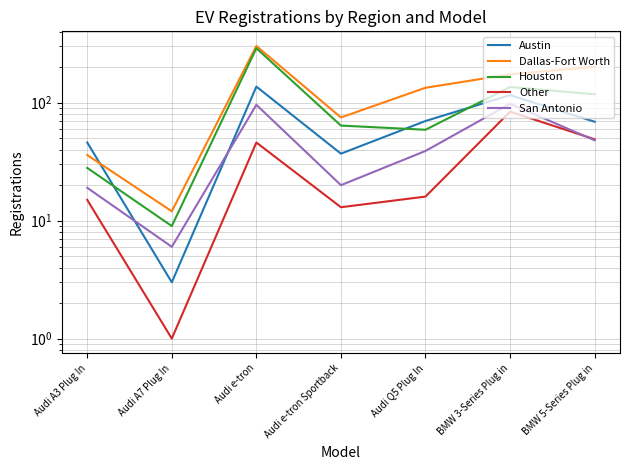

Is it true that Dallas-Fort Worth equals 118 at BMW 5-Series Plug in?

False